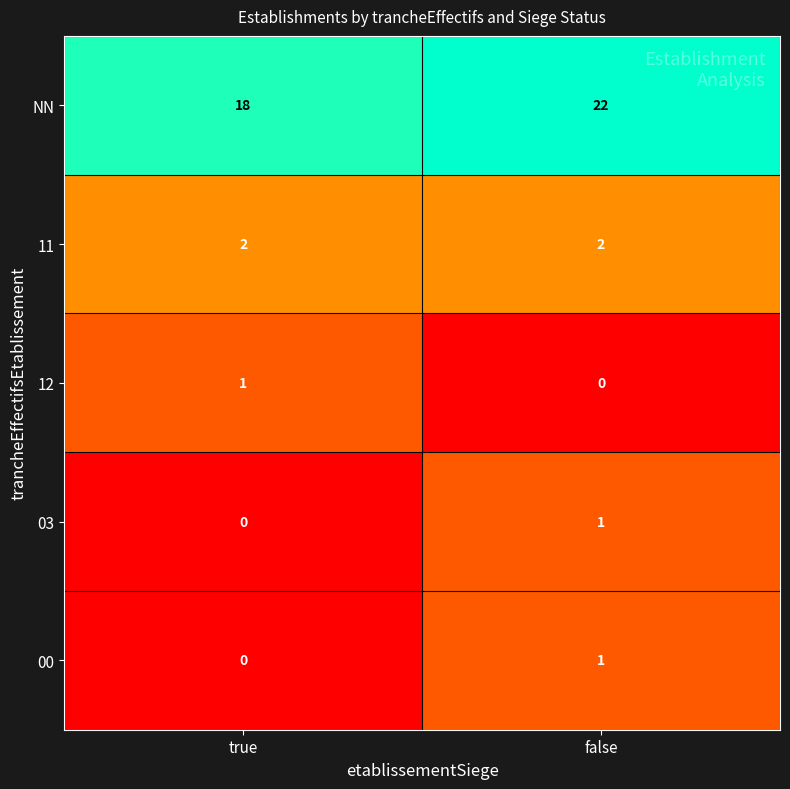

How many categories are shown in the chart?

2